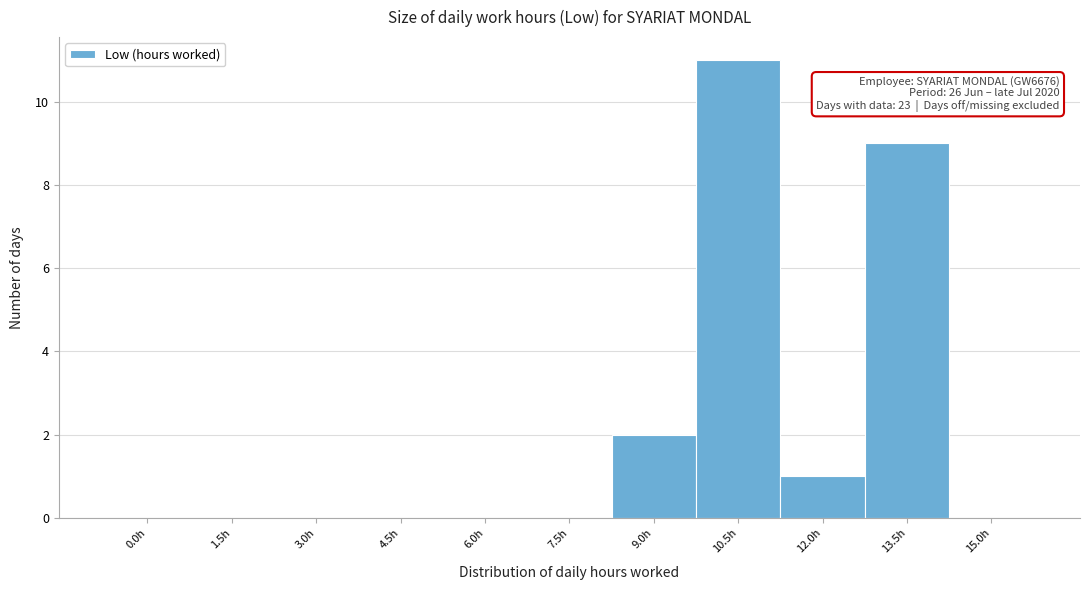

Reading left to right, transcribe all the data shown in this chart.

0.0h=0	1.5h=0	3.0h=0	4.5h=0	6.0h=0	7.5h=0	9.0h=2	10.5h=11	12.0h=1	13.5h=9	15.0h=0